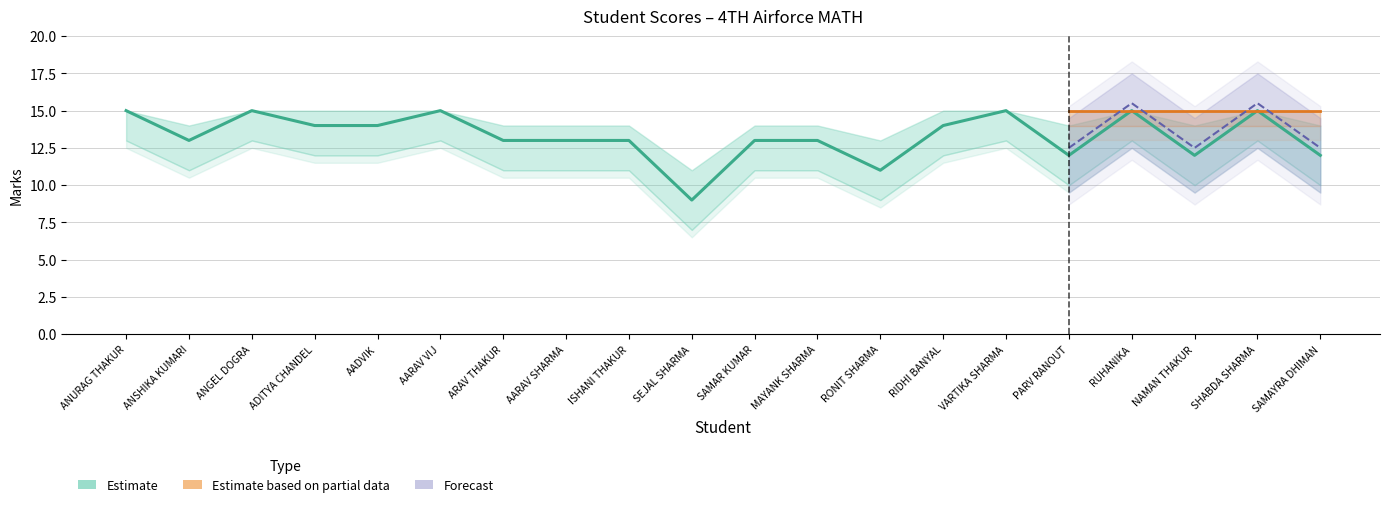

True or false: Score_upper and Max cross at least once.

False